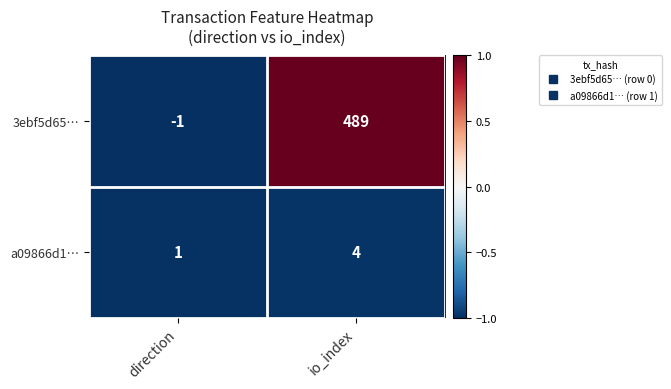

Reading left to right, list all the values displayed in this chart.

3ebf5d65…: direction=-1	io_index=489
a09866d1…: direction=1	io_index=4